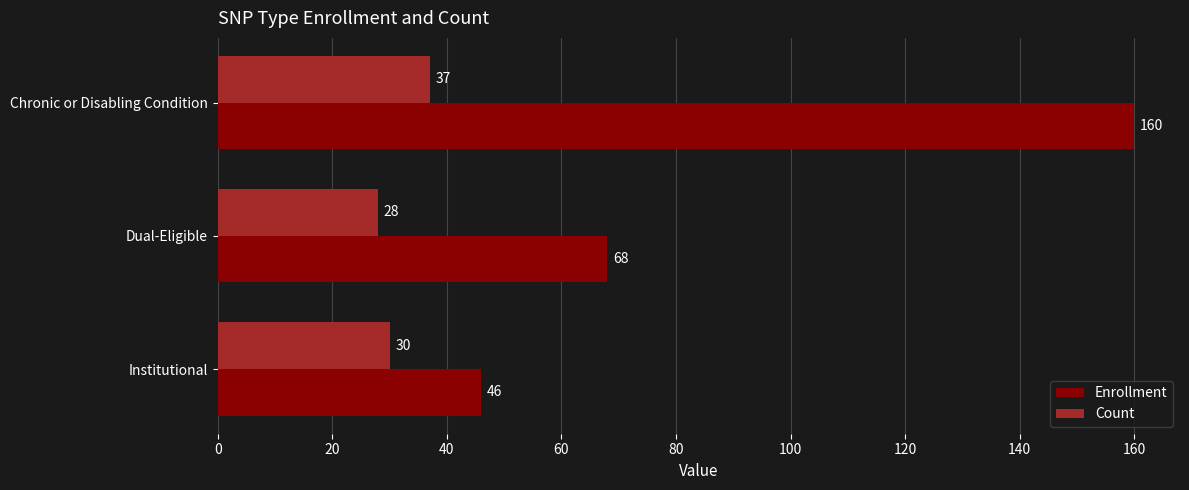

At which category is the sum across all series the highest?

Chronic or Disabling Condition